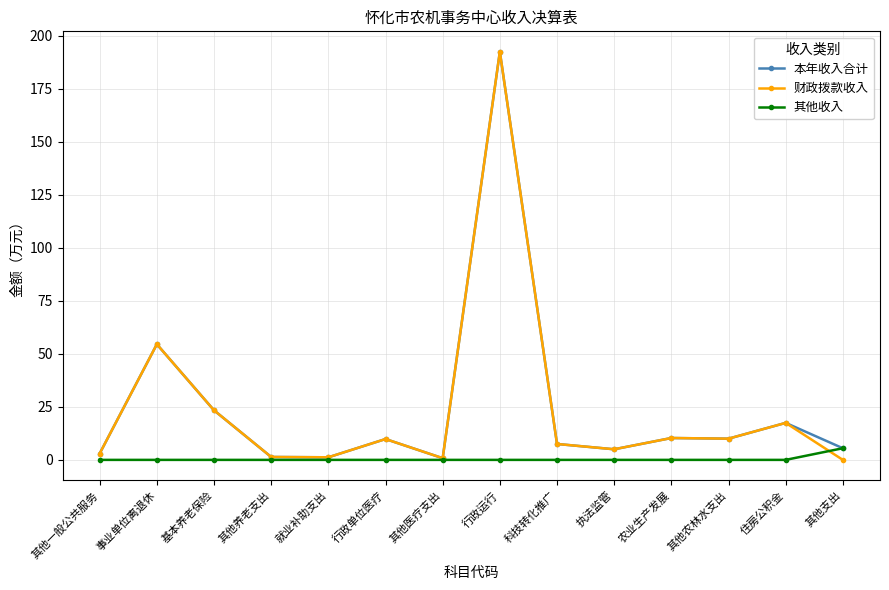

What is the total value across all series at 农业生产发展?

20.6